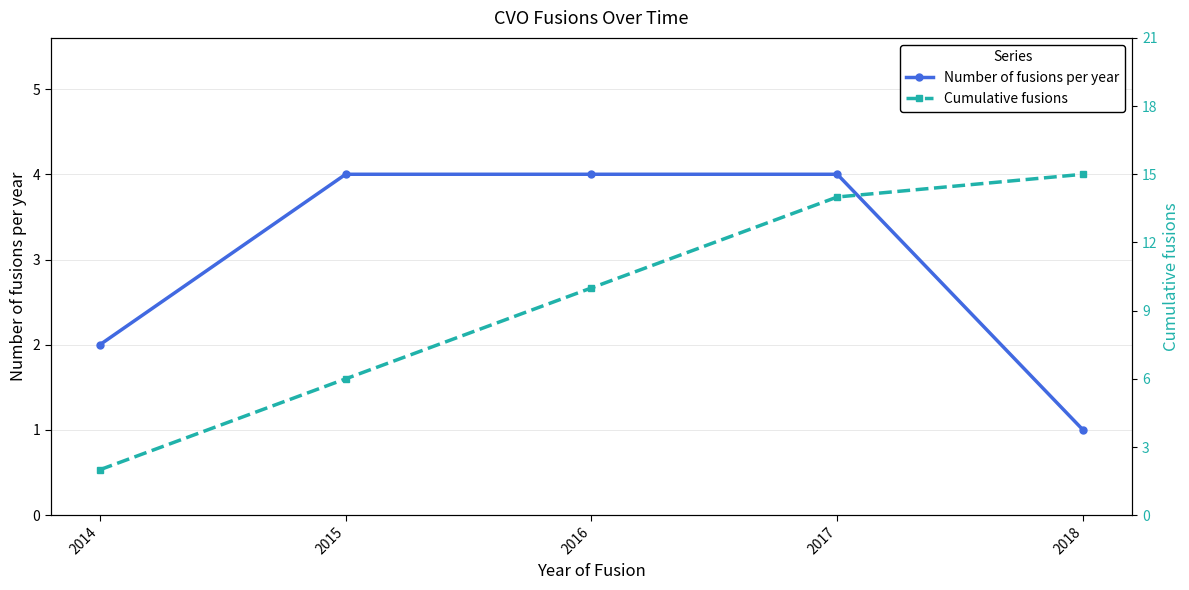

Which label corresponds to the largest value in the chart?

2018